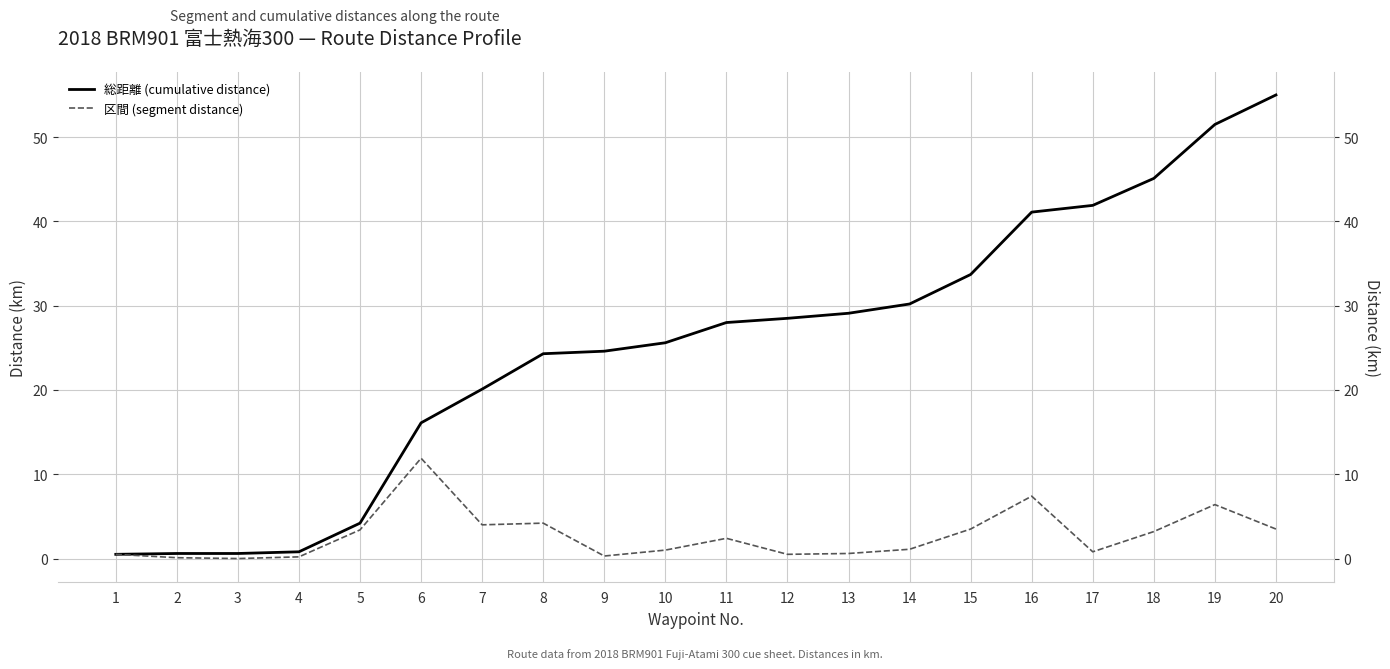

How many interior local valleys does the 区間 (segment distance) series have?

5